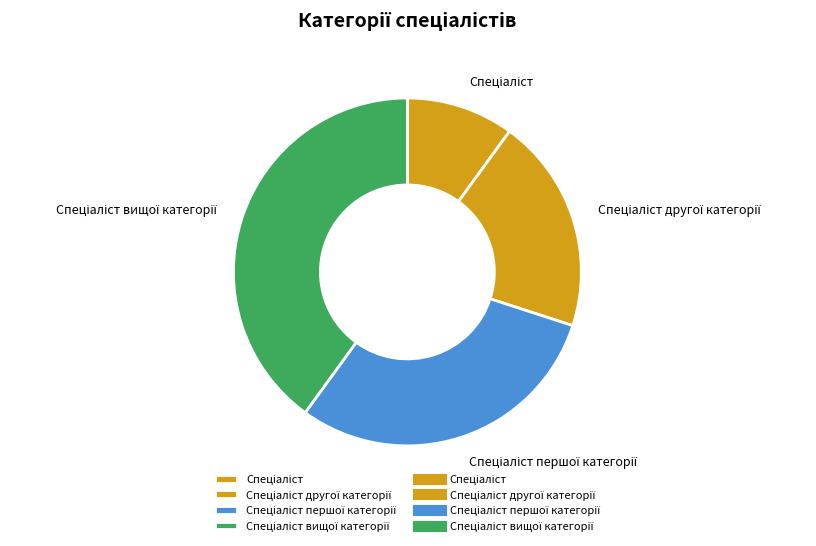

How many slices are in this pie chart?

4